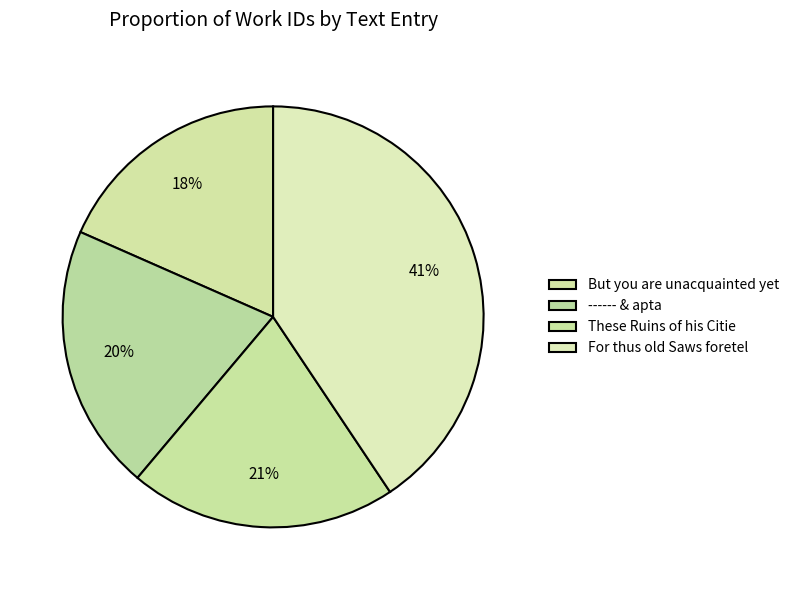

What percentage is the For thus old Saws foretel slice, to the nearest percent?

41%